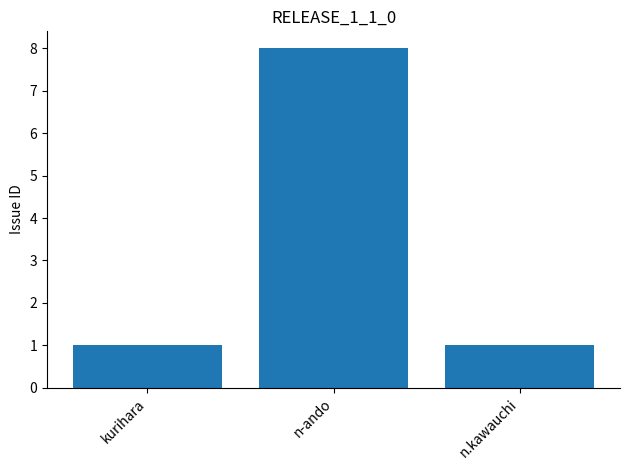

Read the value at n.kawauchi.

1